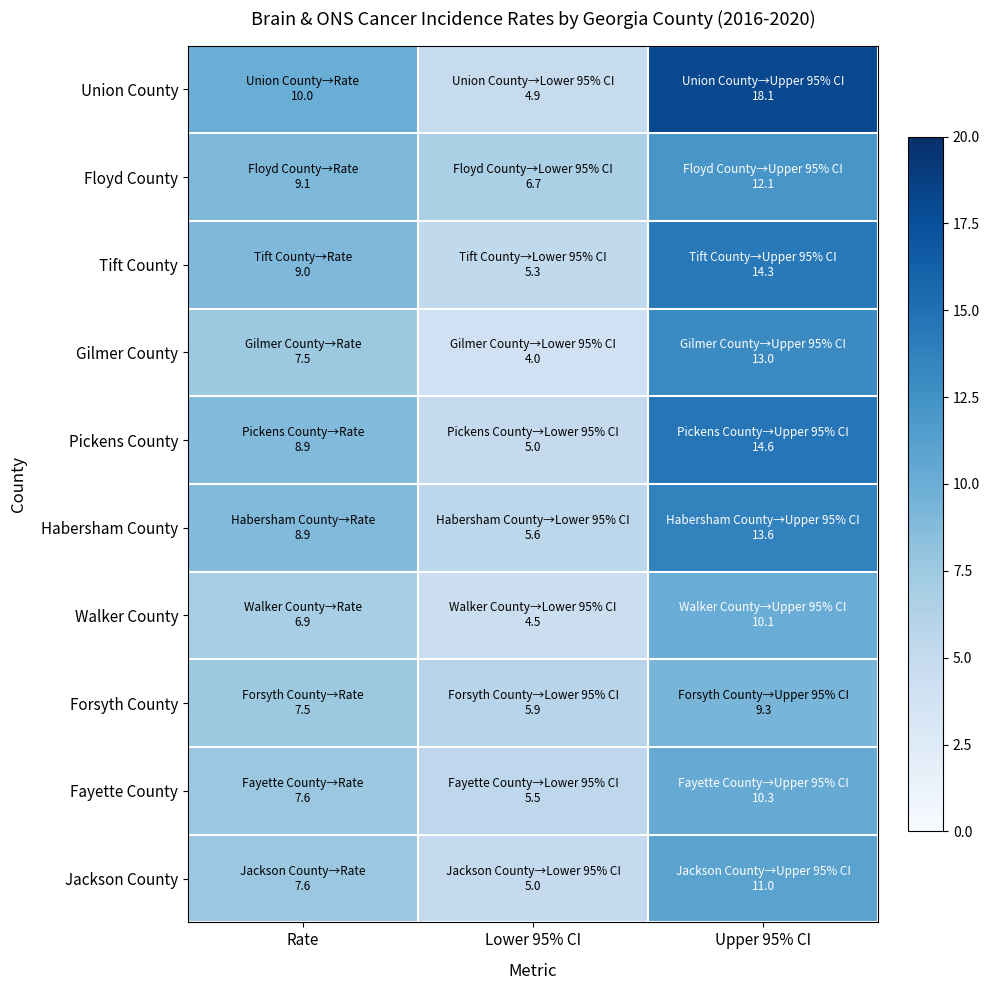

Reading right to left, list all the values displayed in this chart.

Union County: Upper 95% CI=18.1	Lower 95% CI=4.9	Rate=10.0
Floyd County: Upper 95% CI=12.1	Lower 95% CI=6.7	Rate=9.1
Tift County: Upper 95% CI=14.3	Lower 95% CI=5.3	Rate=9.0
Gilmer County: Upper 95% CI=13.0	Lower 95% CI=4.0	Rate=7.5
Pickens County: Upper 95% CI=14.6	Lower 95% CI=5.0	Rate=8.9
Habersham County: Upper 95% CI=13.6	Lower 95% CI=5.6	Rate=8.9
Walker County: Upper 95% CI=10.1	Lower 95% CI=4.5	Rate=6.9
Forsyth County: Upper 95% CI=9.3	Lower 95% CI=5.9	Rate=7.5
Fayette County: Upper 95% CI=10.3	Lower 95% CI=5.5	Rate=7.6
Jackson County: Upper 95% CI=11.0	Lower 95% CI=5.0	Rate=7.6